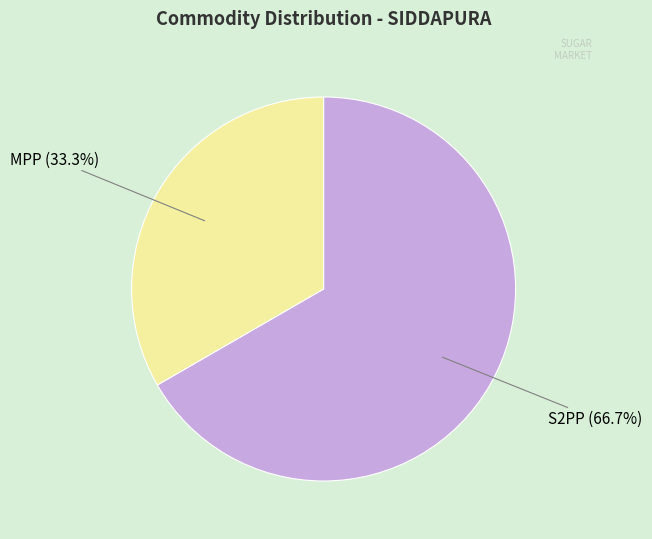

True or false: MPP accounts for 40% of the total.

False